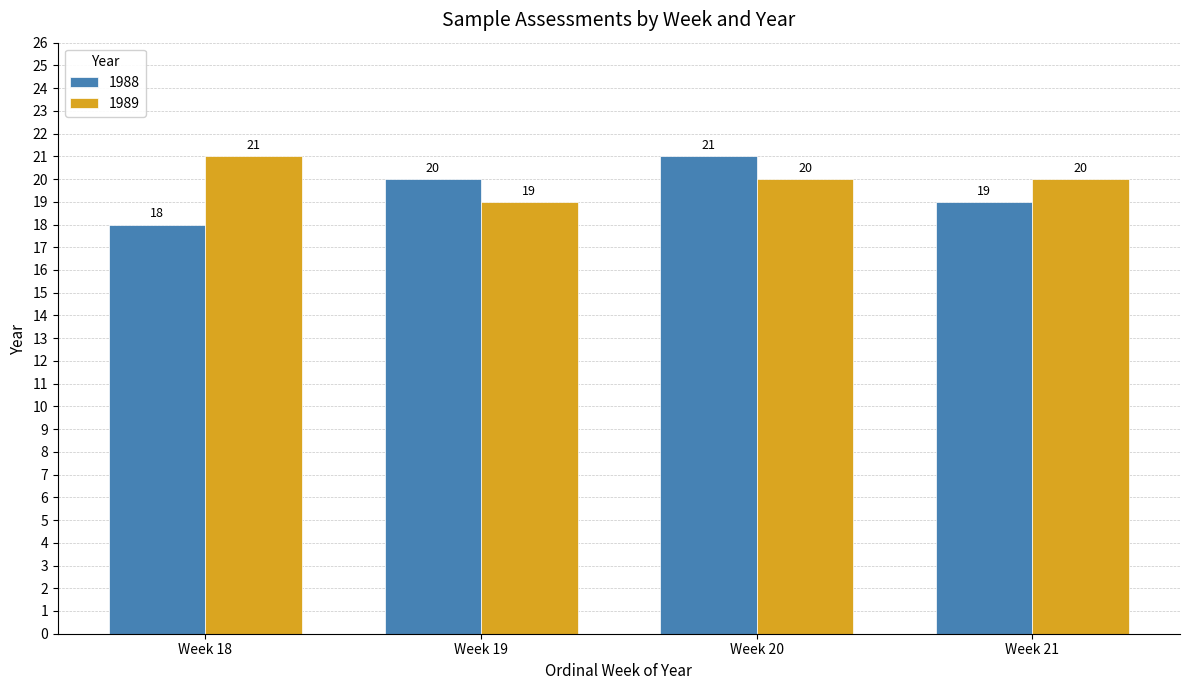

Is it true that 1988 equals 24 at Week 18?

False